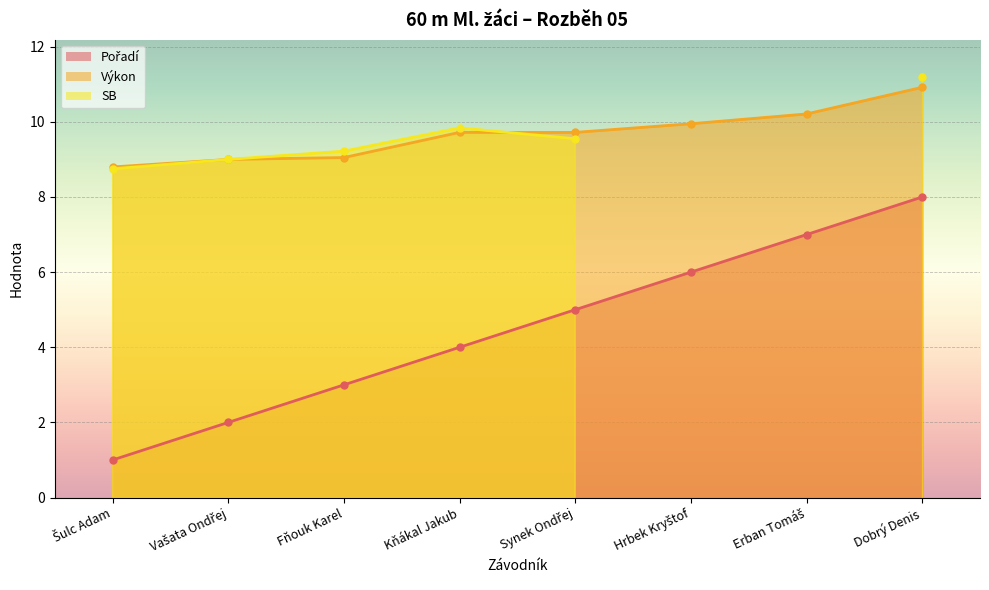

What is the total value across all series at Kňákal Jakub?

13.7